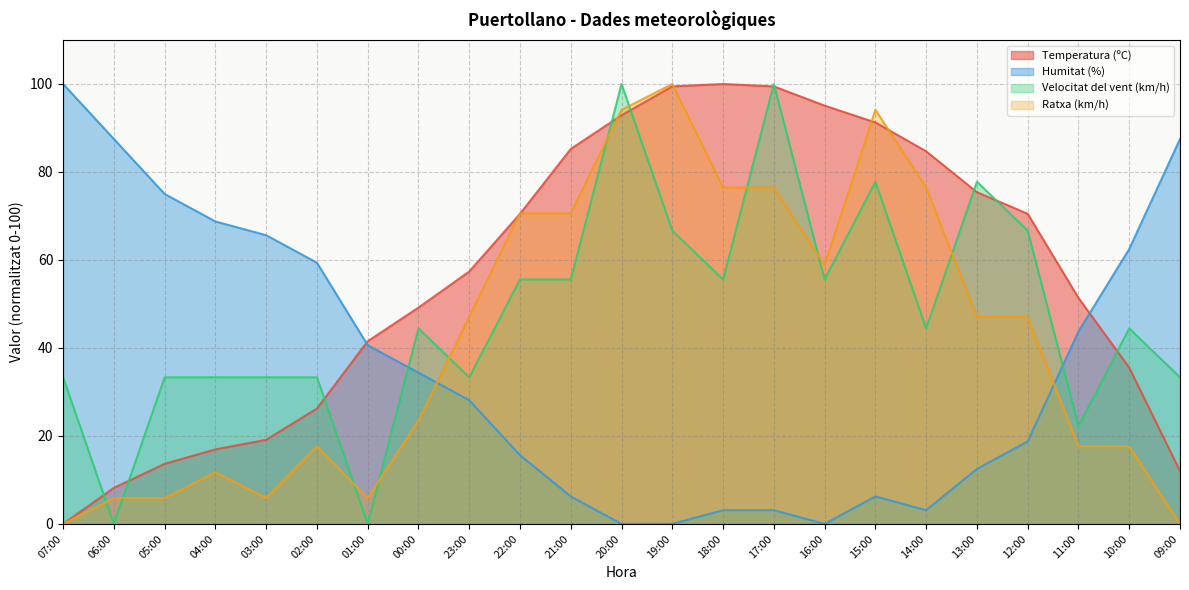

What is the label of the 10th point from the left?

22:00